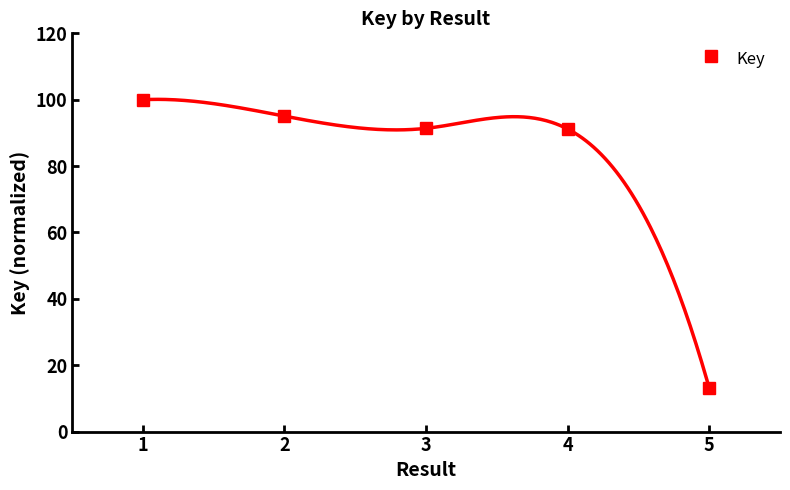

True or false: the data shows 22.0 at 5.

False